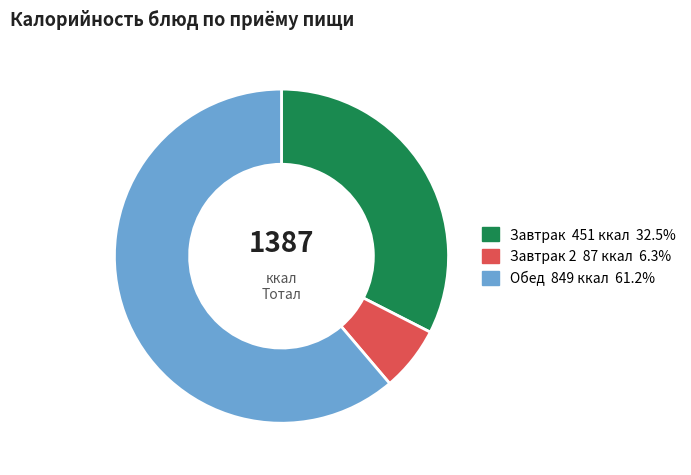

Is there a majority slice in this chart?

Yes